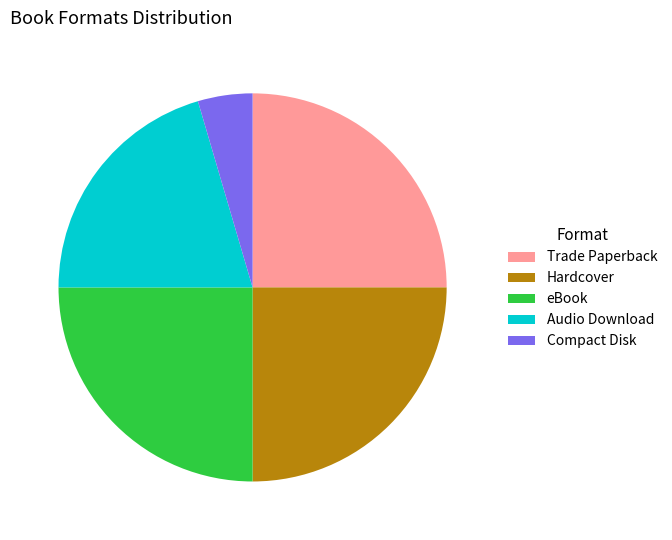

Combined, do Audio Download and Hardcover account for over 50%?

No